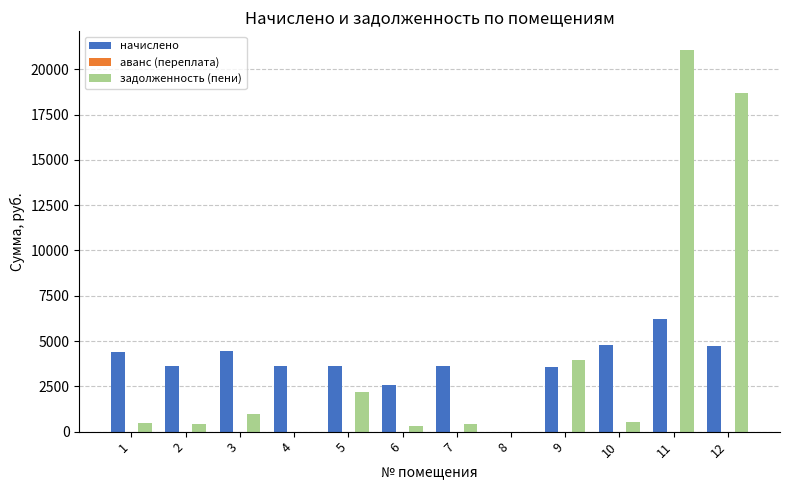

Count the number of categories in the chart.

12